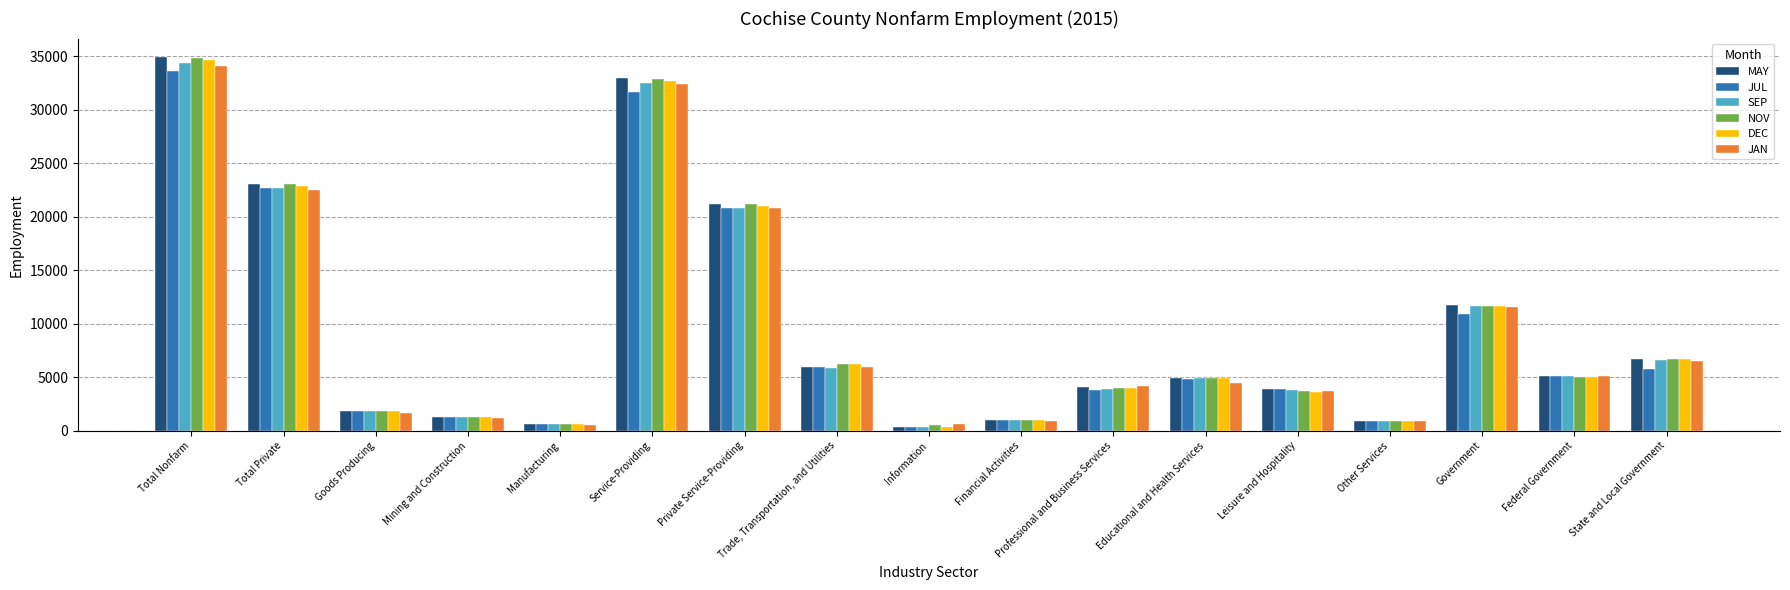

What is the sum of all JAN values?

157200